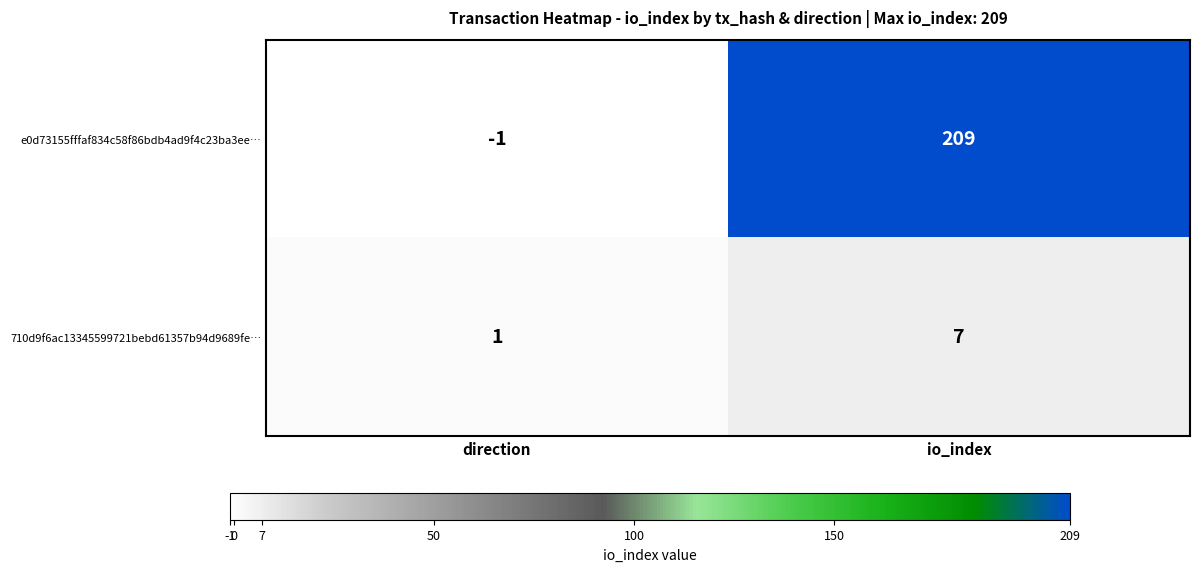

What is the minimum value shown in the chart?

-1